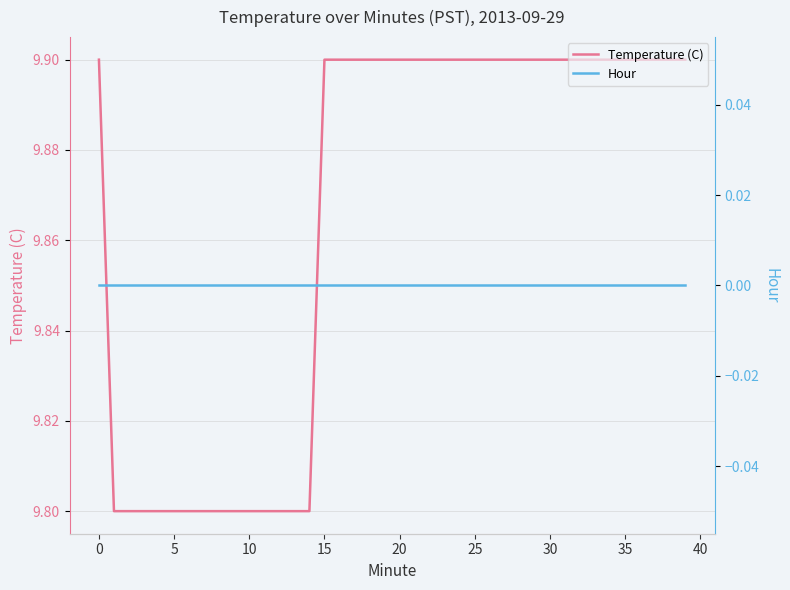

Which series changed the most between 18 and 20?

Temperature (C)